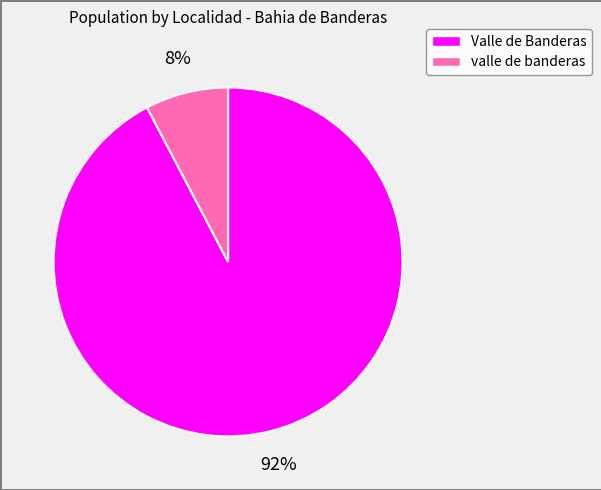

Is it true that Valle de Banderas is 99% of the pie?

False